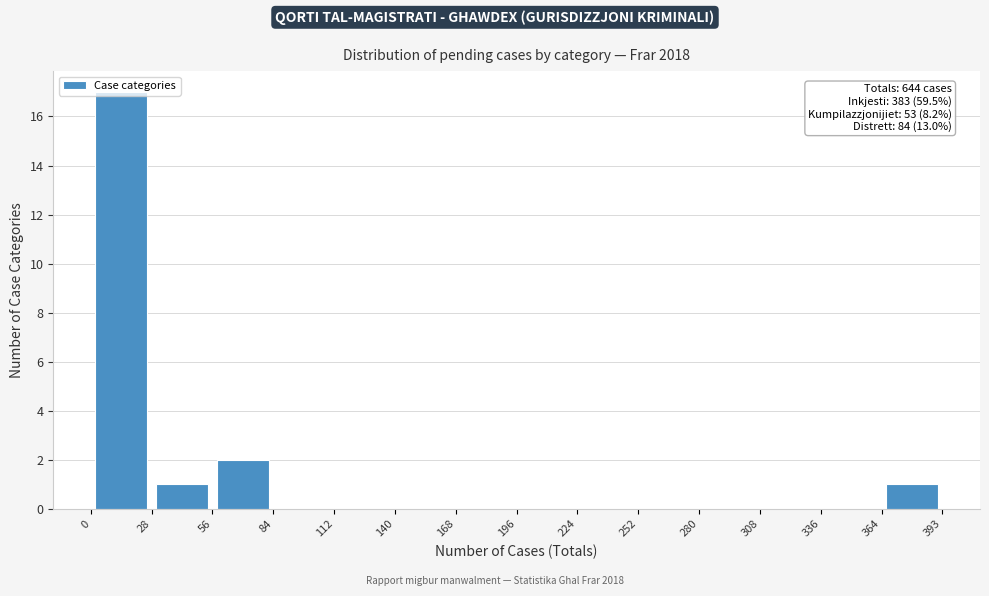

Which range on the x-axis has the tallest bar?

0 to 28